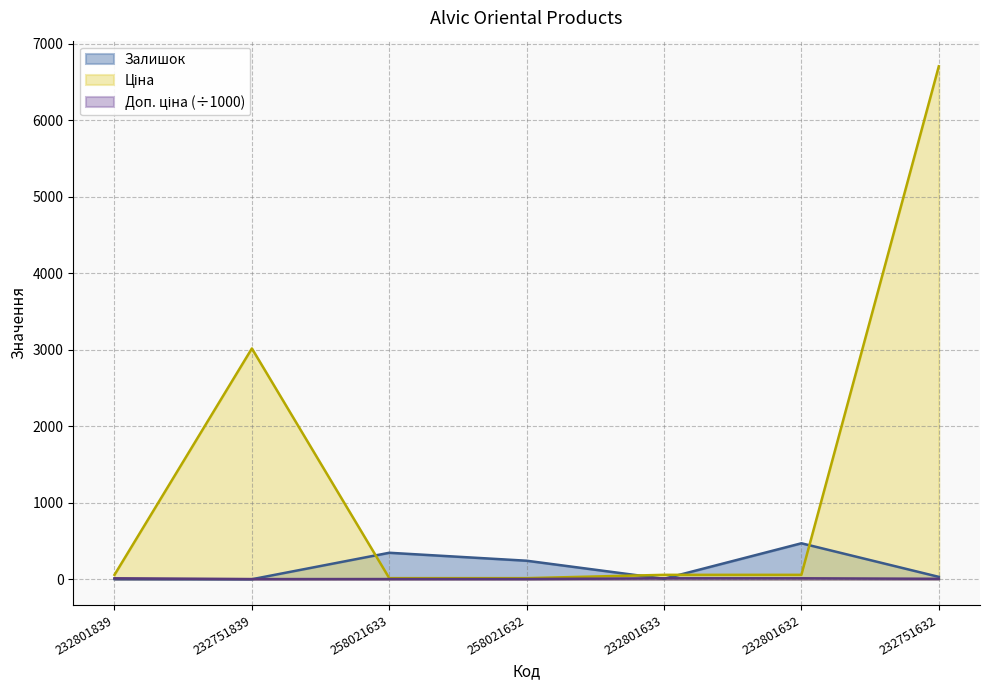

Rank the series by their maximum value, from lowest to highest.

Доп. ціна, Залишок, Ціна